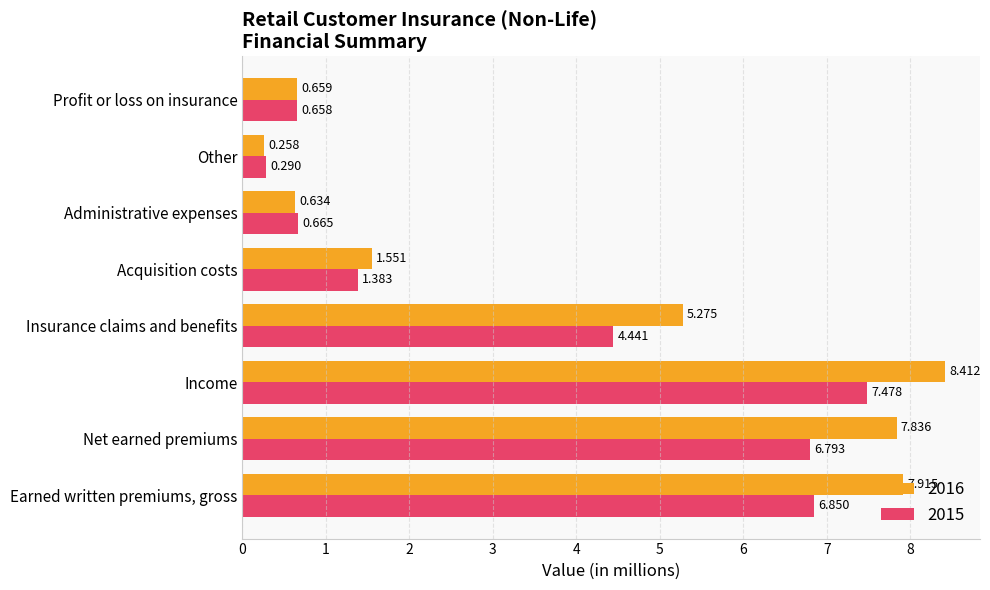

What is the maximum value shown in the chart?

8.4